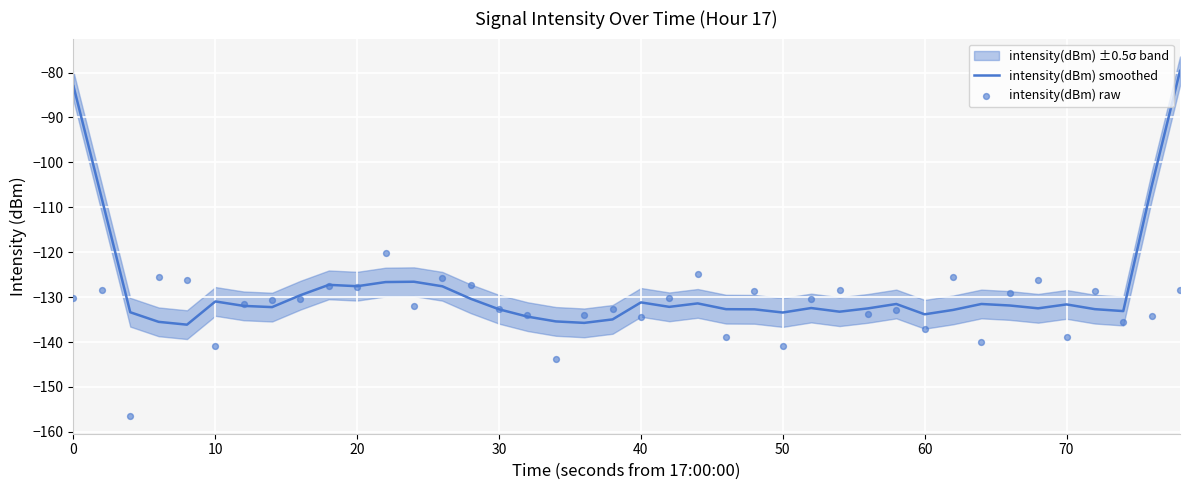

Is it true that intensity(dBm) smoothed equals -133.4 at 50?

True